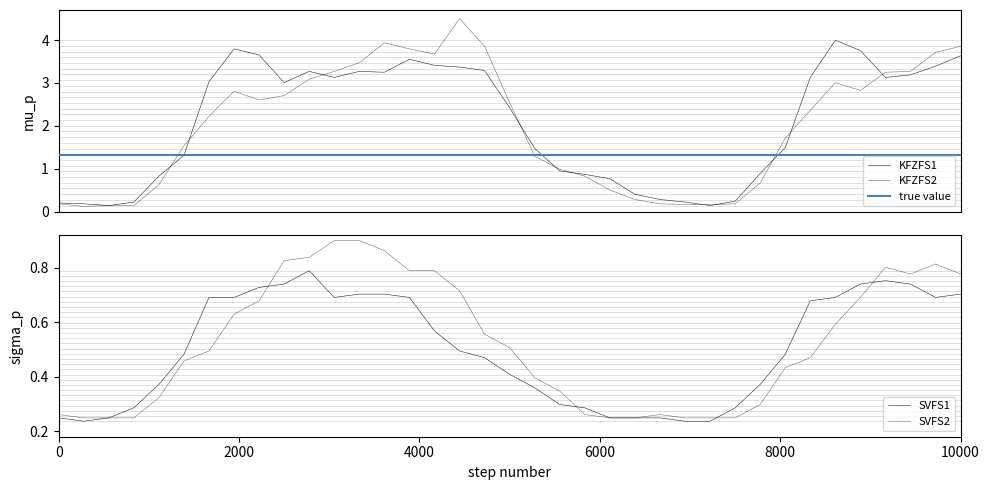

Which series has the largest total across all categories?

KFZFS1